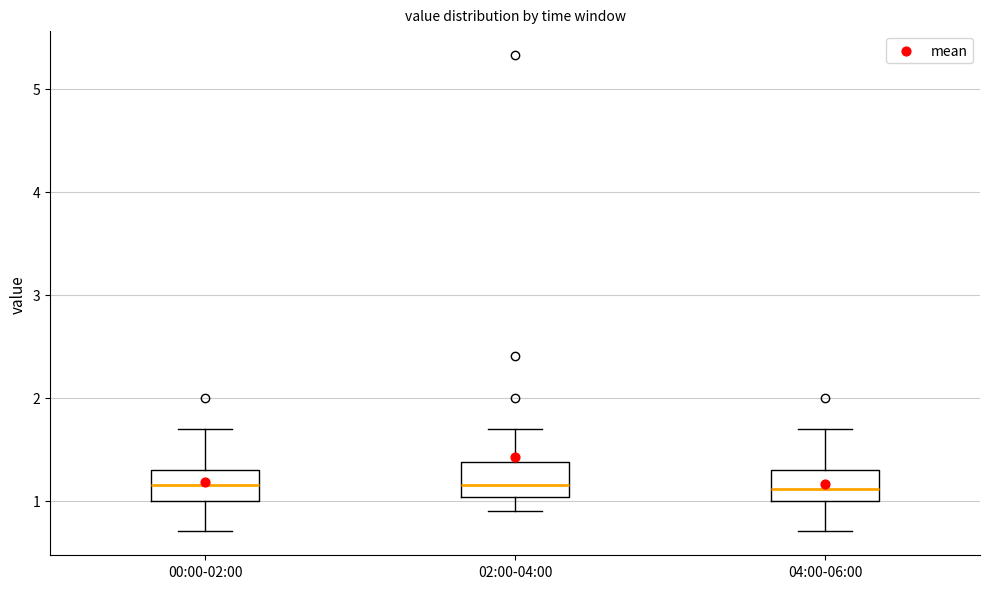

Reading left to right, read every box against the y-axis: the position of its median line, the range the box covers, and the ends of its whiskers. The values are not printed on the chart, so give them approximately, as read against the axis.

00:00-02:00: median 1.2, box 1.0 to 1.3, whiskers 0.7 to 1.7
02:00-04:00: median 1.2, box 1.0 to 1.4, whiskers 0.9 to 1.7
04:00-06:00: median 1.1, box 1.0 to 1.3, whiskers 0.7 to 1.7